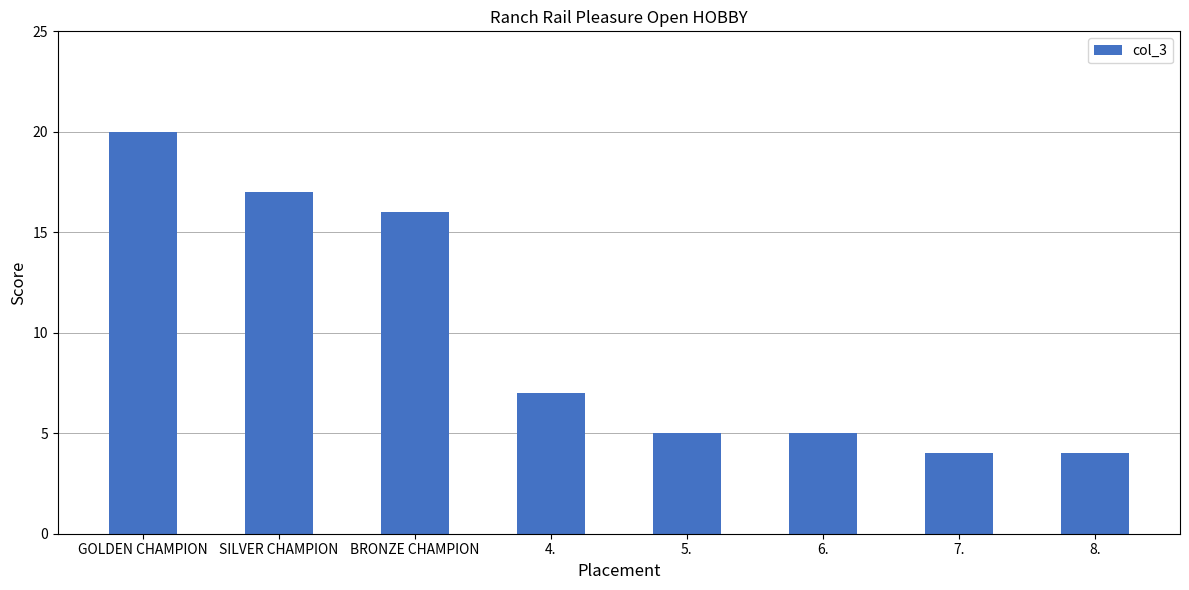

What position from the right is BRONZE CHAMPION?

6